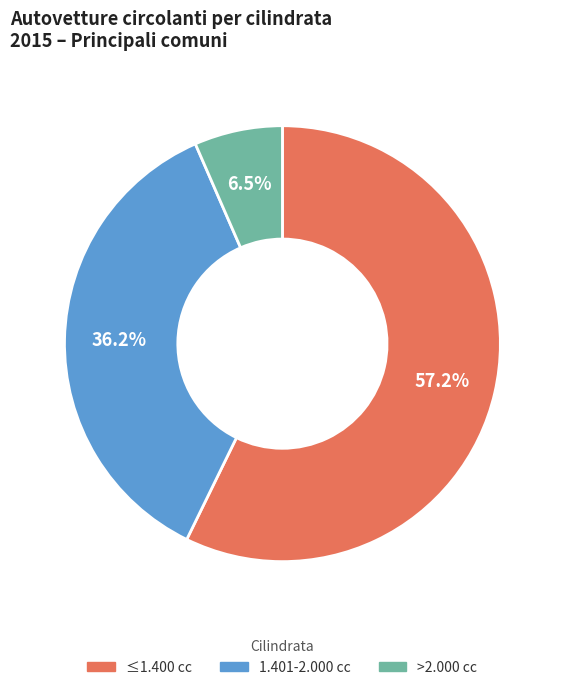

Count the number of slices in the pie.

3